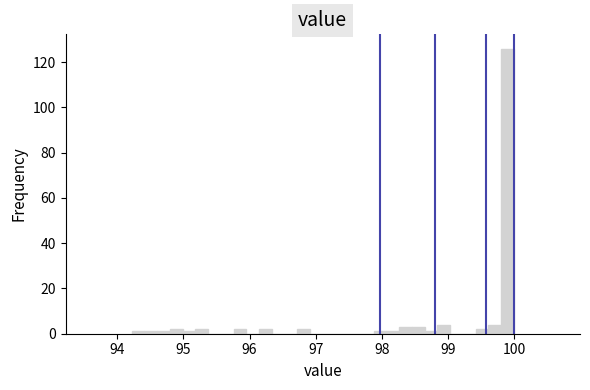

Read against the x-axis, roughly where is the centre of the tallest bar?

99.9